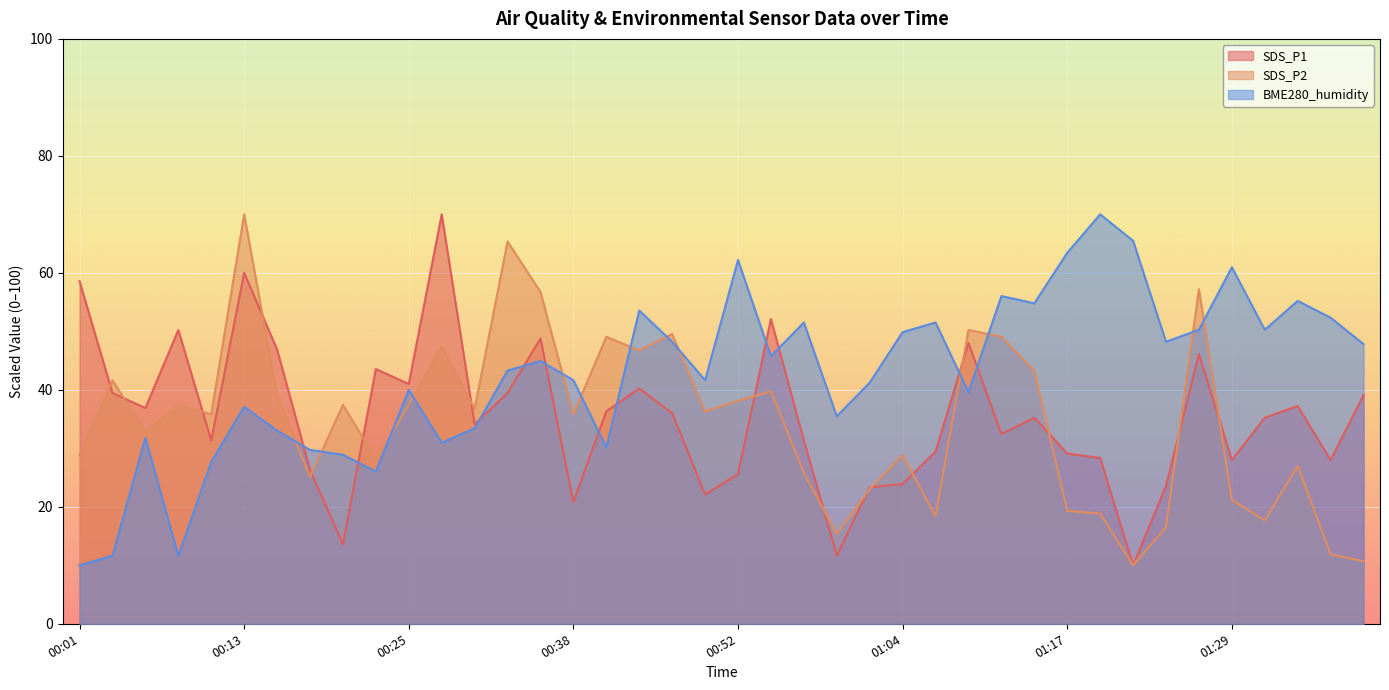

True or false: SDS_P2 and SDS_P1 cross at least once.

True